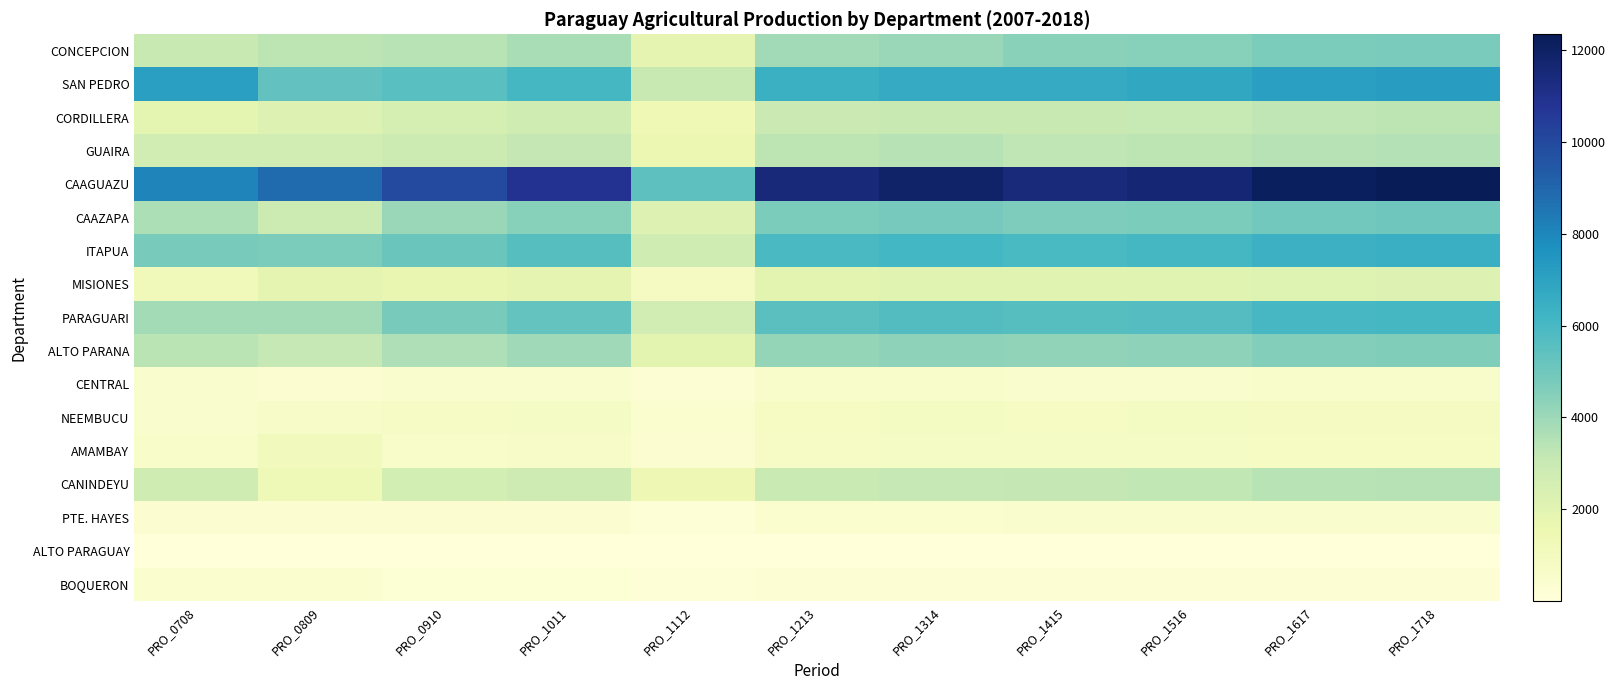

At how many categories does at least one series exceed 4262?

11